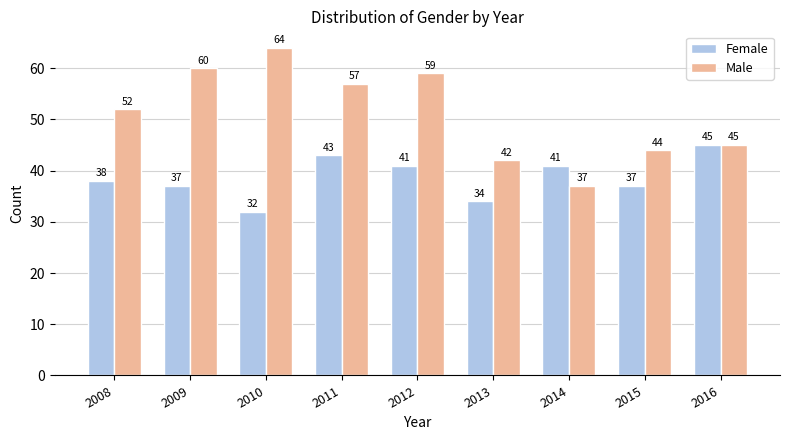

Between 2009 and 2014, which series saw the biggest shift?

Male